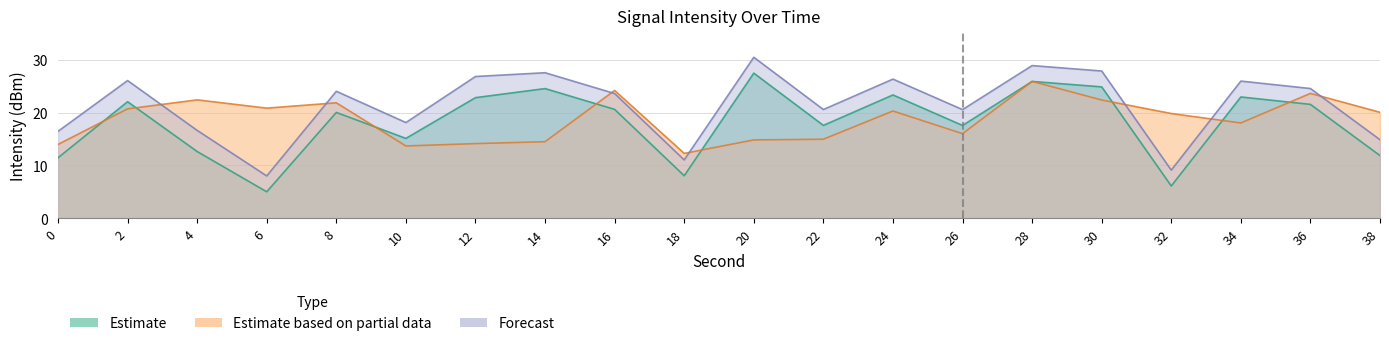

Rank the series by their maximum value, from lowest to highest.

Estimate based on partial data, Estimate, Forecast